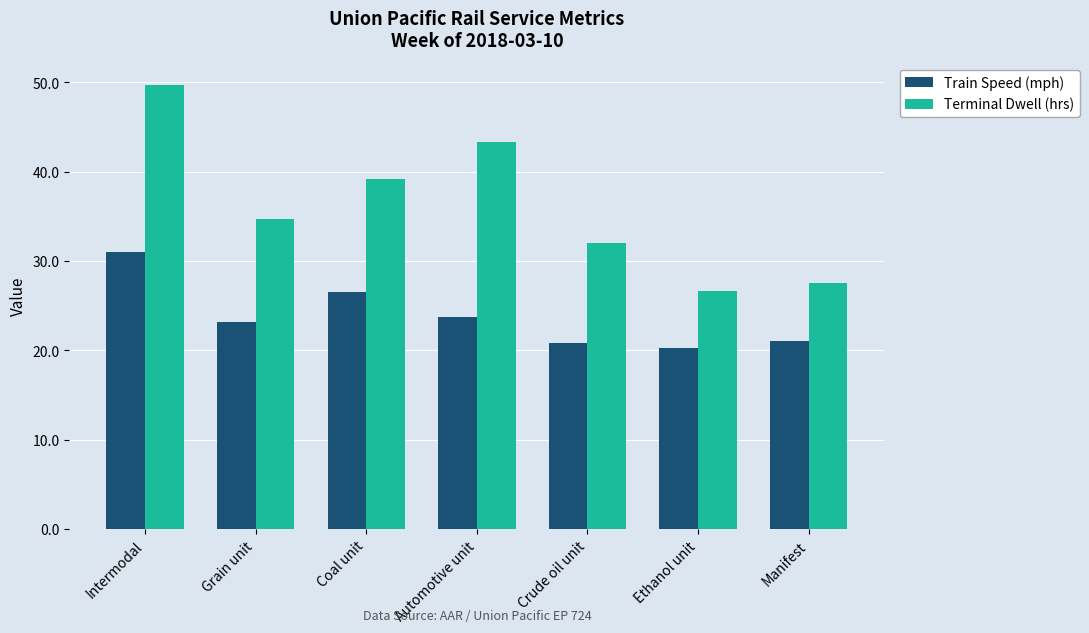

The Terminal Dwell (hrs) series shows 43.3 at Automotive unit. True or false?

True